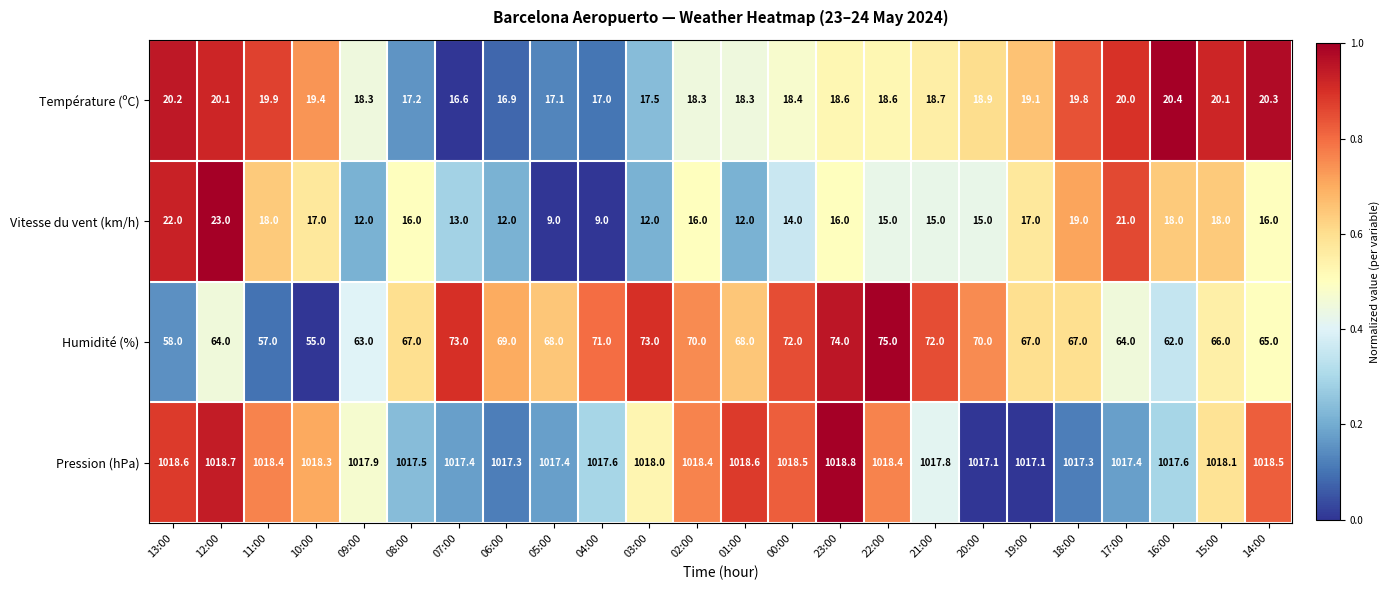

Rank the series by their maximum value, from highest to lowest.

Pression (hPa), Humidité (%), Vitesse du vent (km/h), Température (ºC)